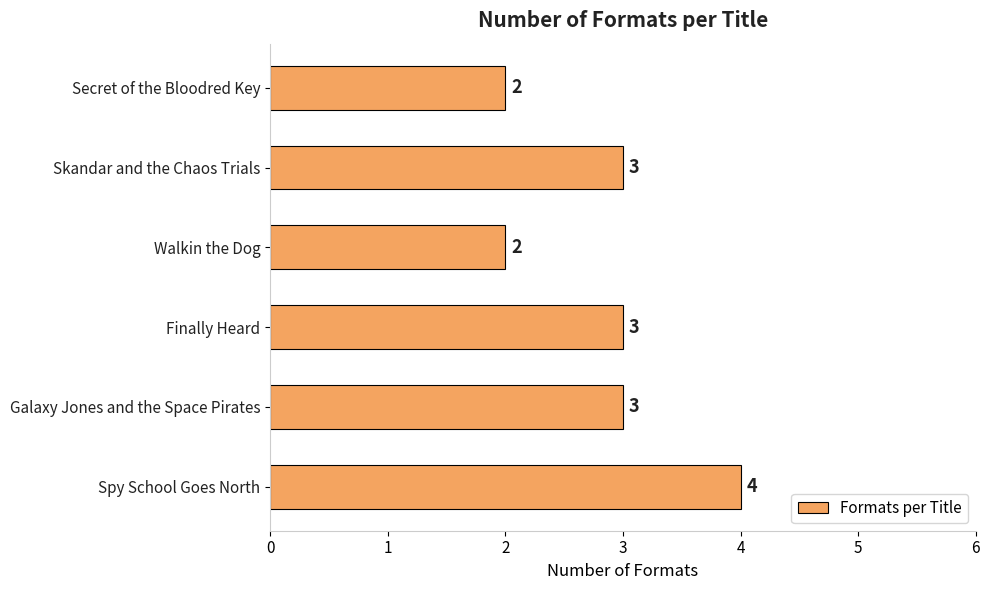

How many values are between 2 and 3?

5